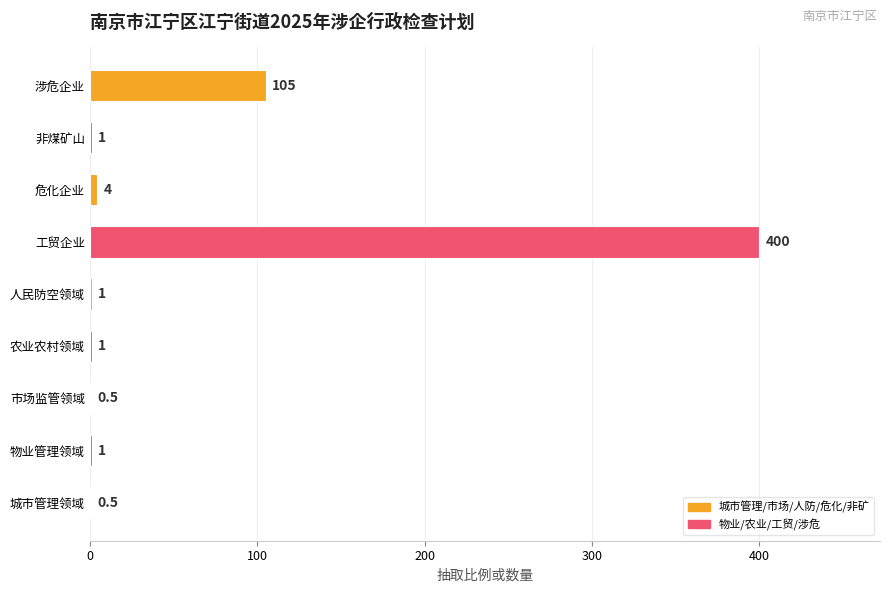

What is the sum of the values at 涉危企业 and 工贸企业?

505.0